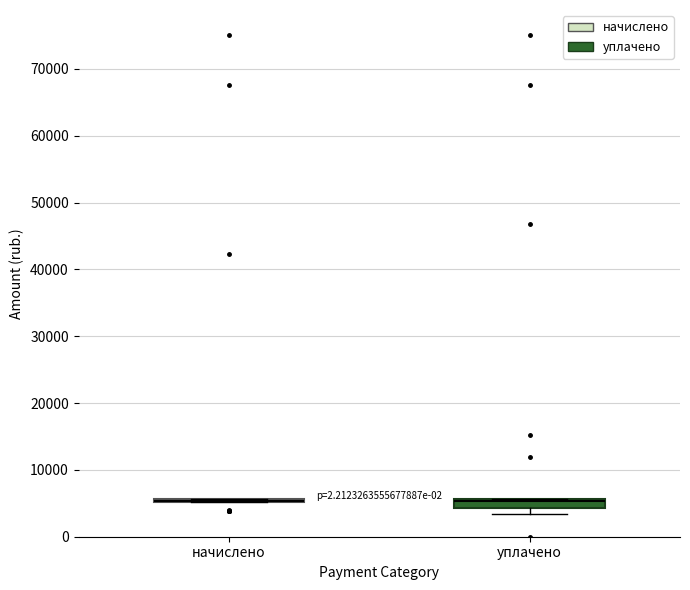

Where is the lower edge of the box for уплачено on the y-axis? The values are not printed on the chart, so give them approximately, as read against the axis.

4000